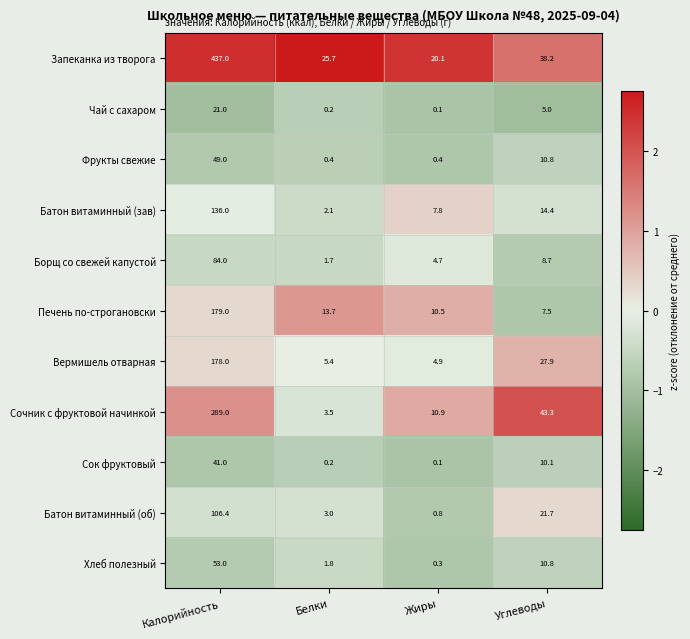

What is the minimum value for Батон витаминный (об)?

0.8